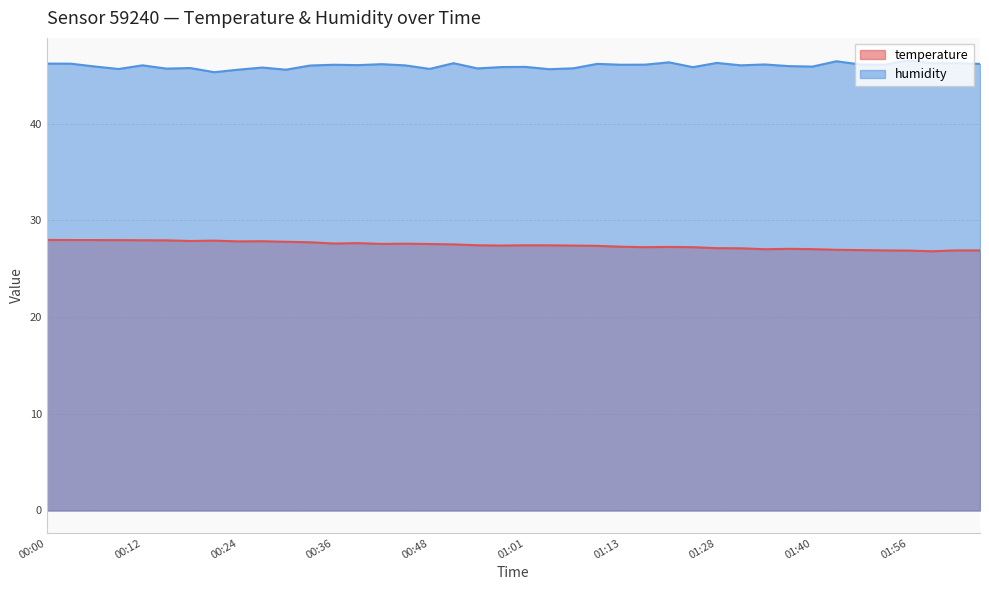

What value does the temperature series have at 00:48?

27.6